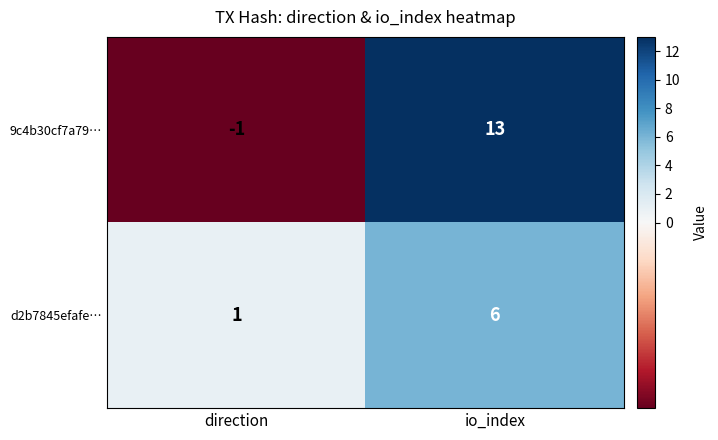

Rank the series by their average value, from lowest to highest.

d2b7845efafe…, 9c4b30cf7a79…